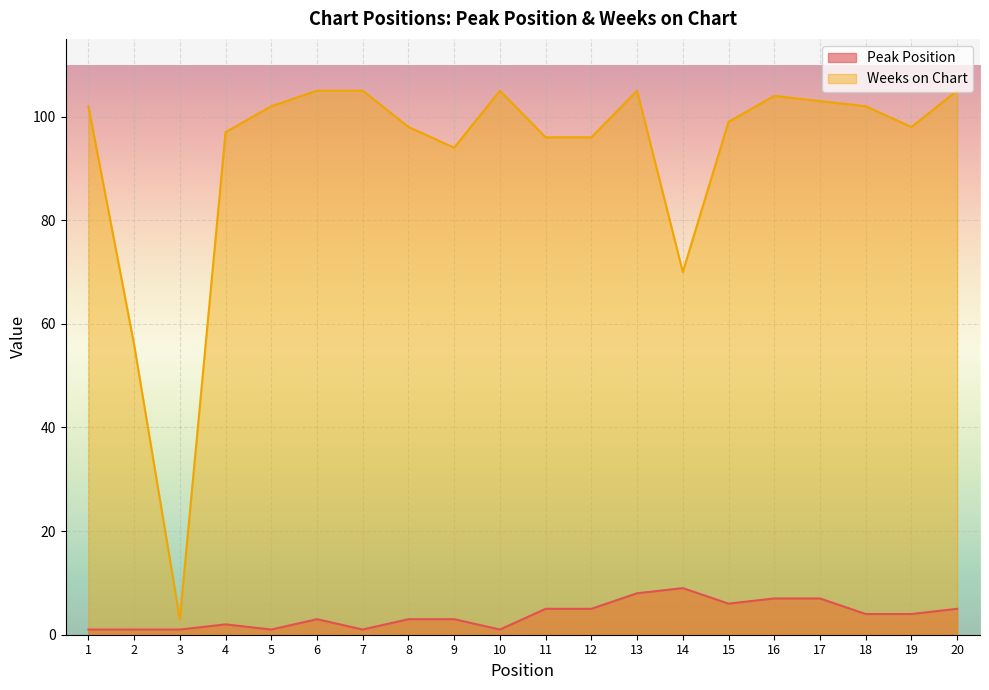

True or false: Peak Position and Weeks on Chart intersect in this chart.

False